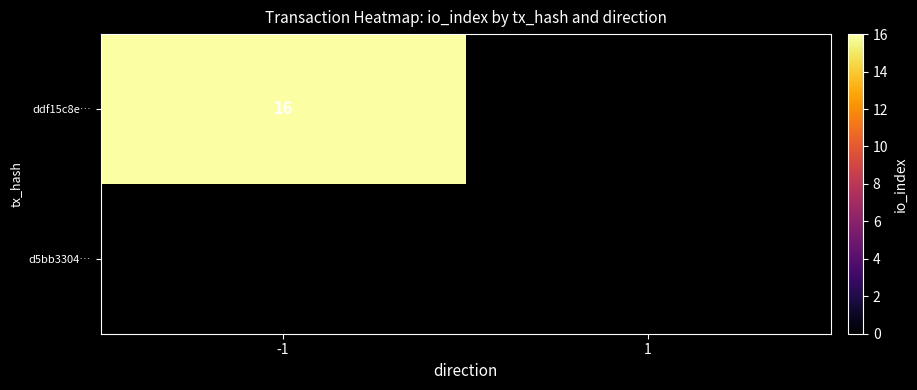

List the series in order of their overall mean, lowest first.

d5bb3304…, ddf15c8e…